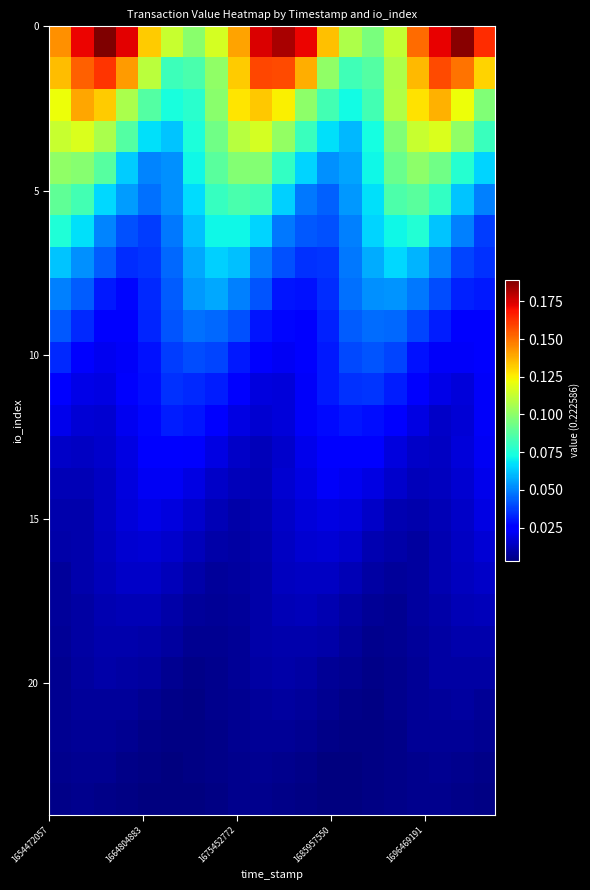

Count the number of data series in this chart.

25